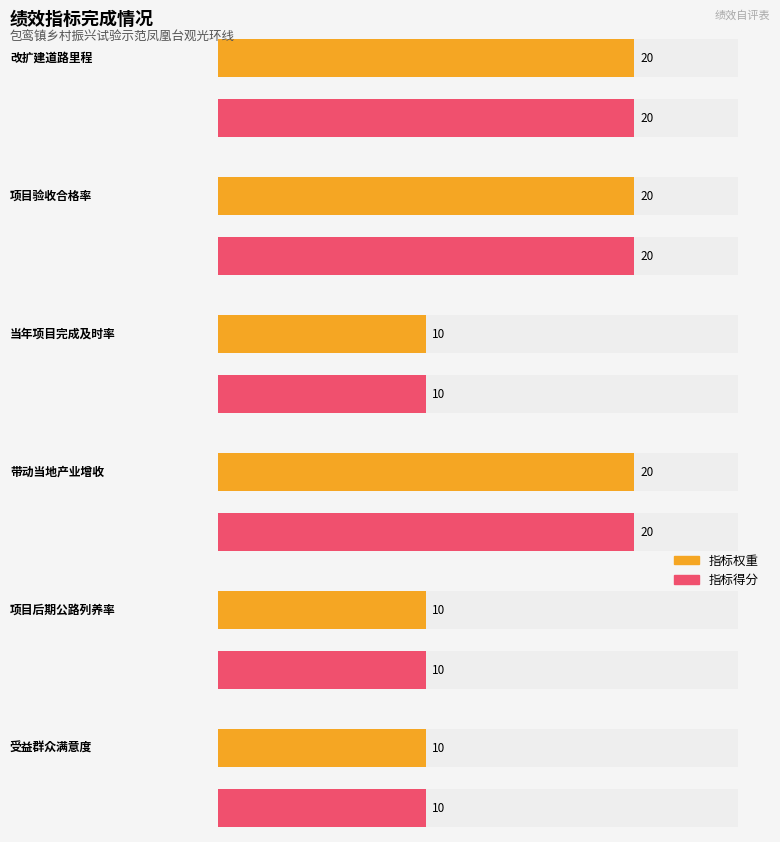

What is the difference between the 指标得分 values at 当年项目完成及时率 and 项目验收合格率?

10